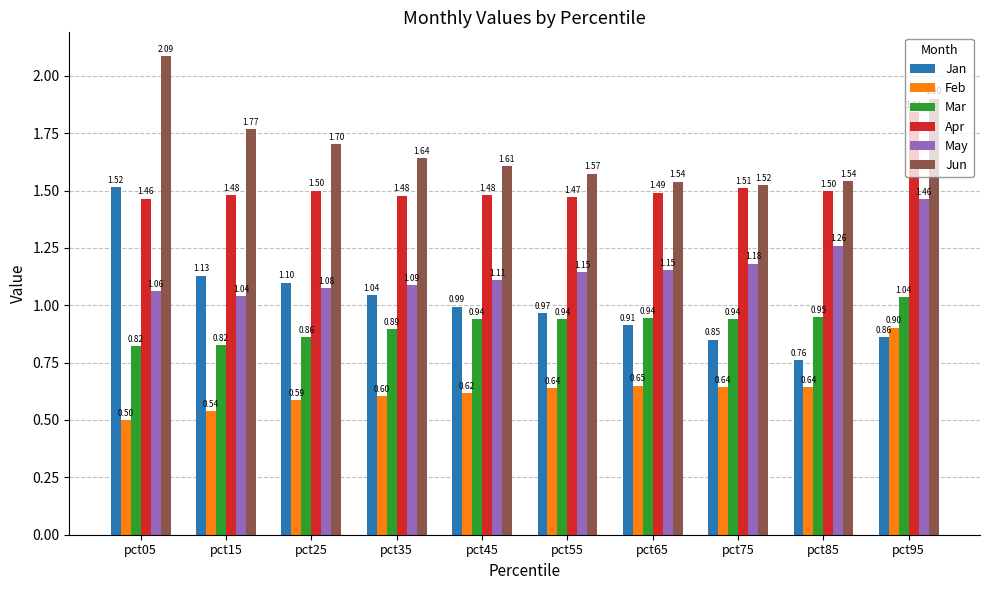

At pct35, list the series in order from largest to smallest.

Jun, Apr, May, Jan, Mar, Feb